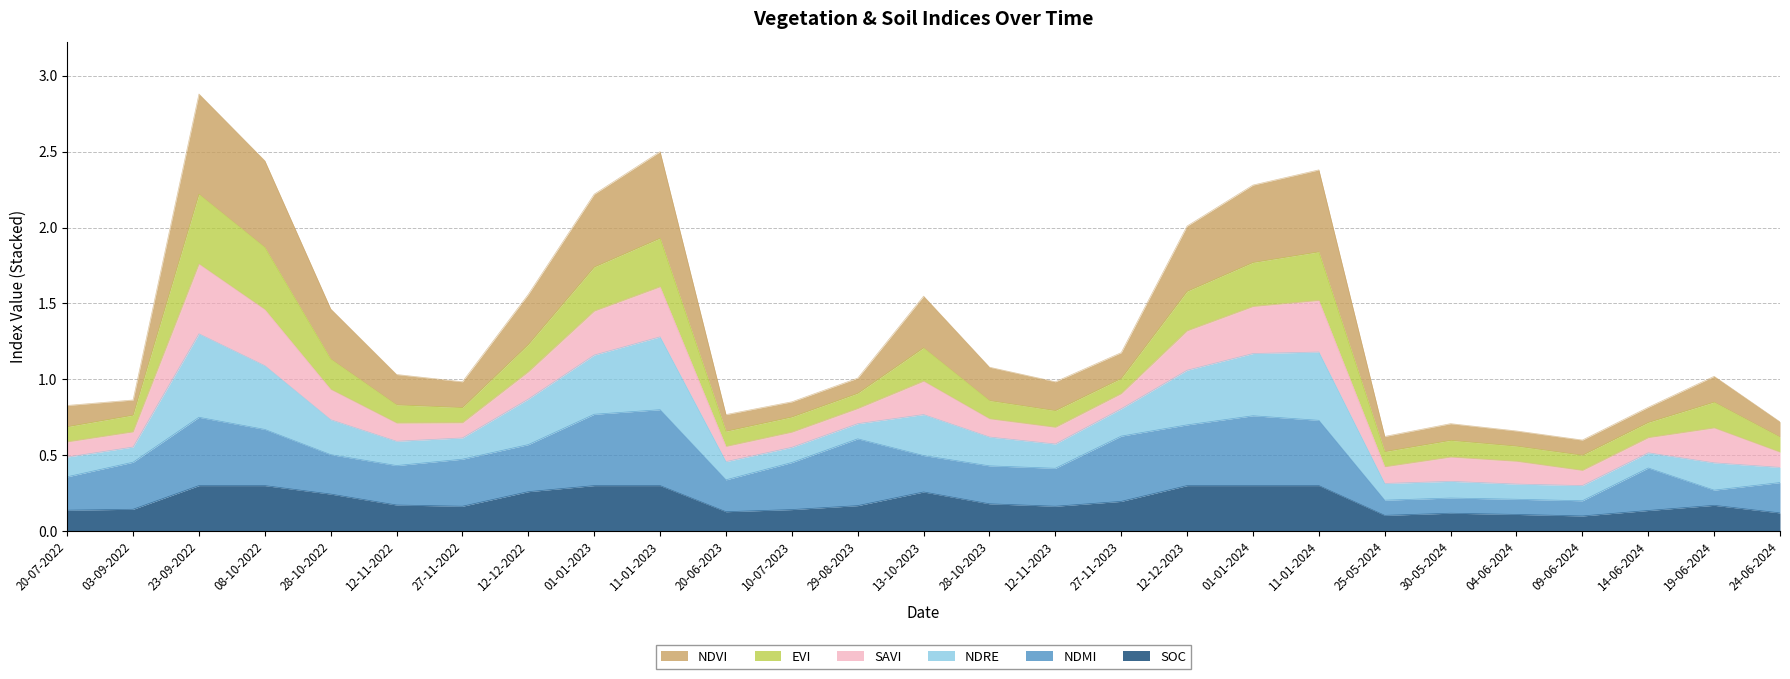

What is the difference between the highest and lowest values at 12-12-2023?

1.7